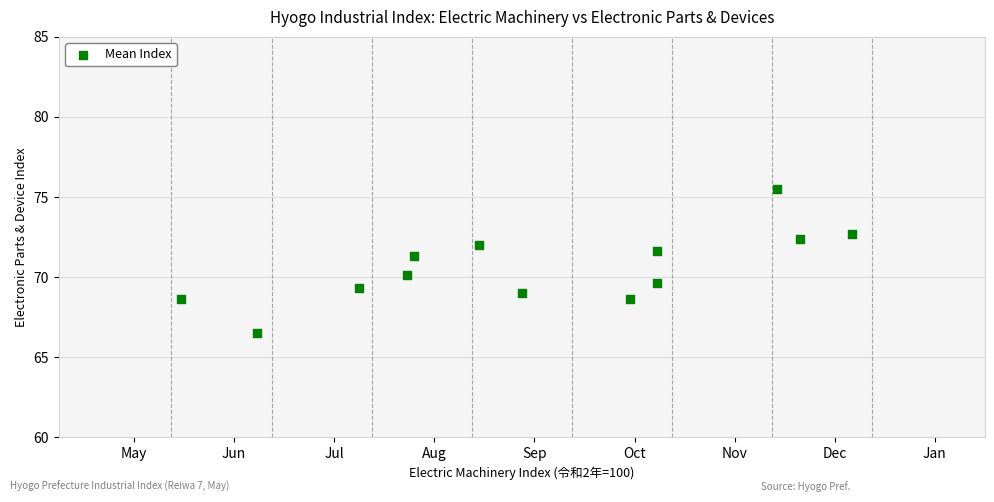

What Y value in the scatter plot is closest to 71?

71.3